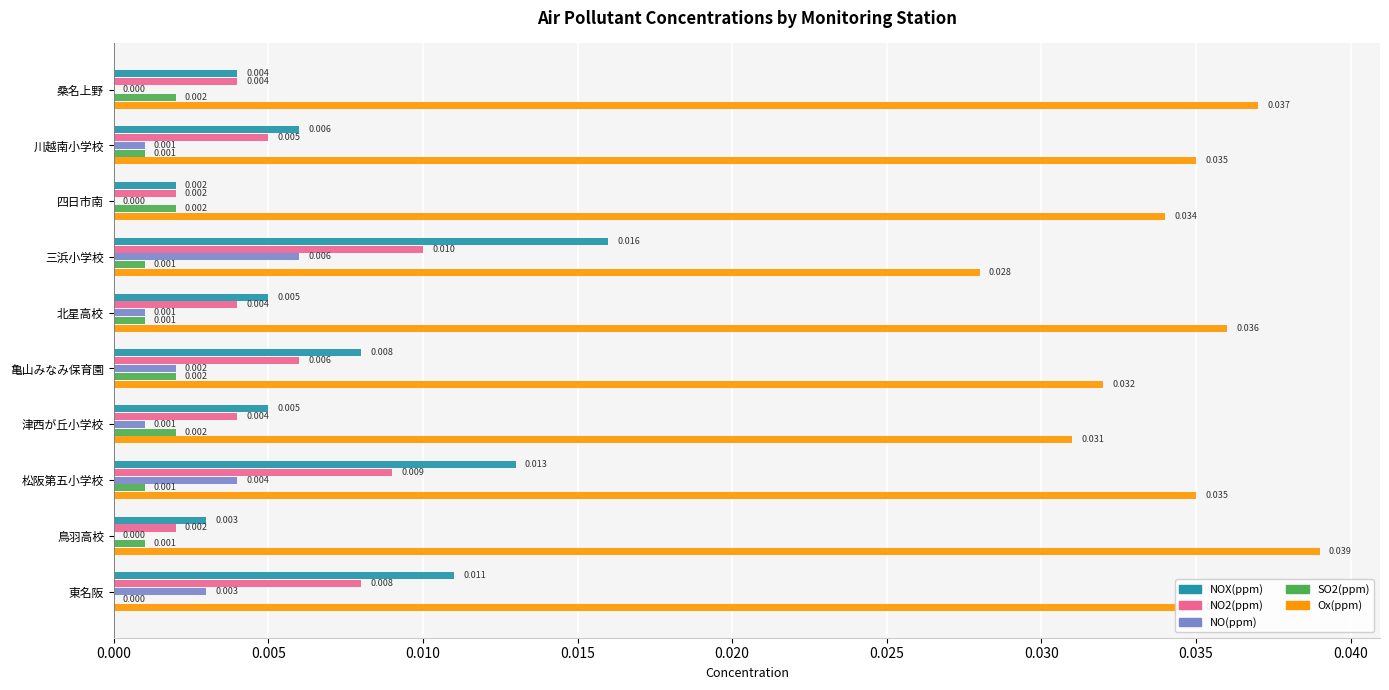

At which label is SO2(ppm) closest to 0?

東名阪